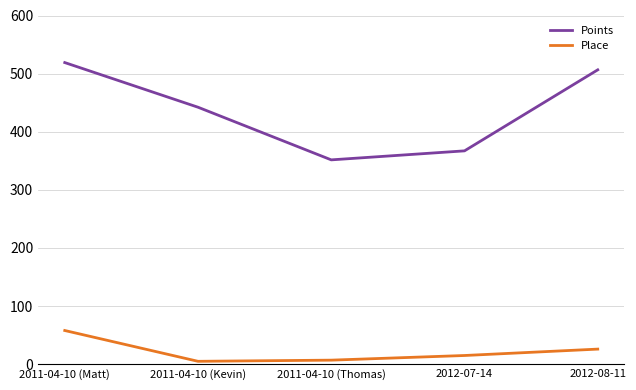

What is the greatest value displayed?

519.0